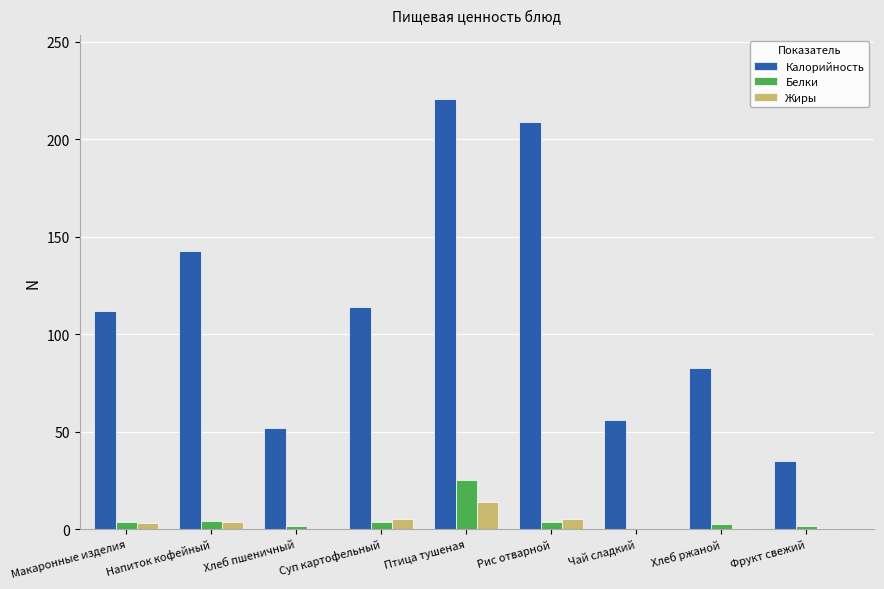

True or false: Калорийность has a value of 142.5 at Напиток кофейный.

True